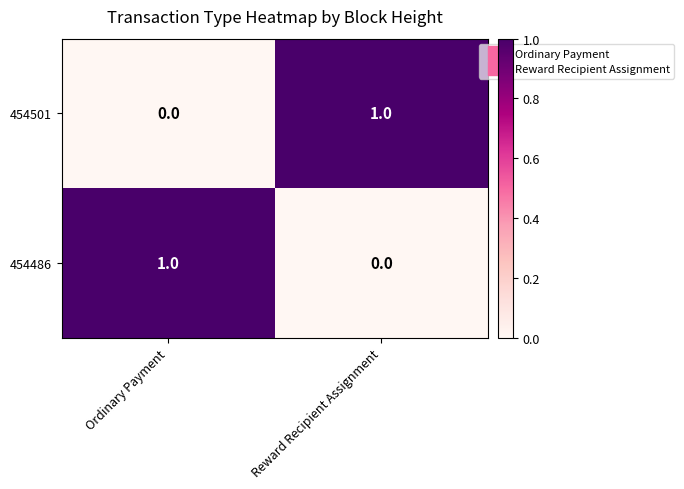

The value of 454486 at Reward Recipient Assignment is 0. True or false?

True